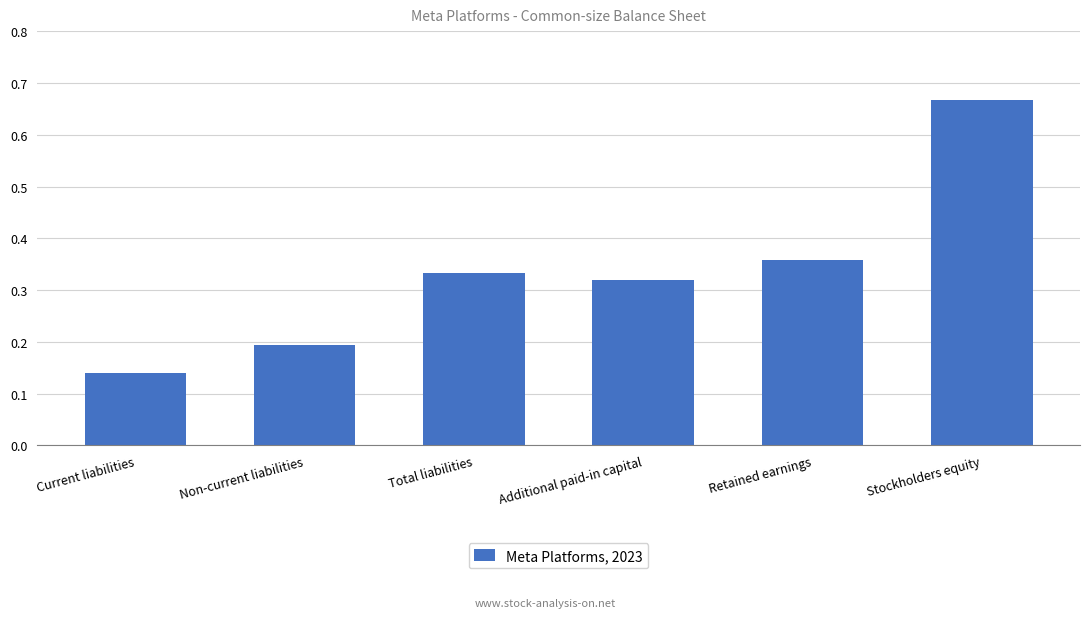

How many bars are there in total?

6